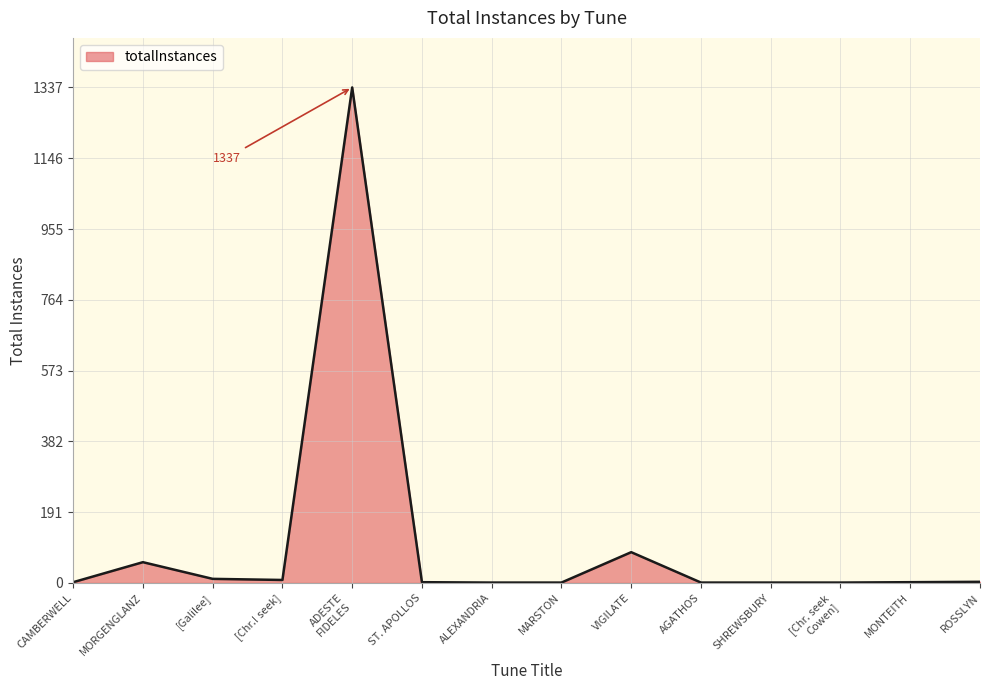

What is the greatest value displayed?

1337